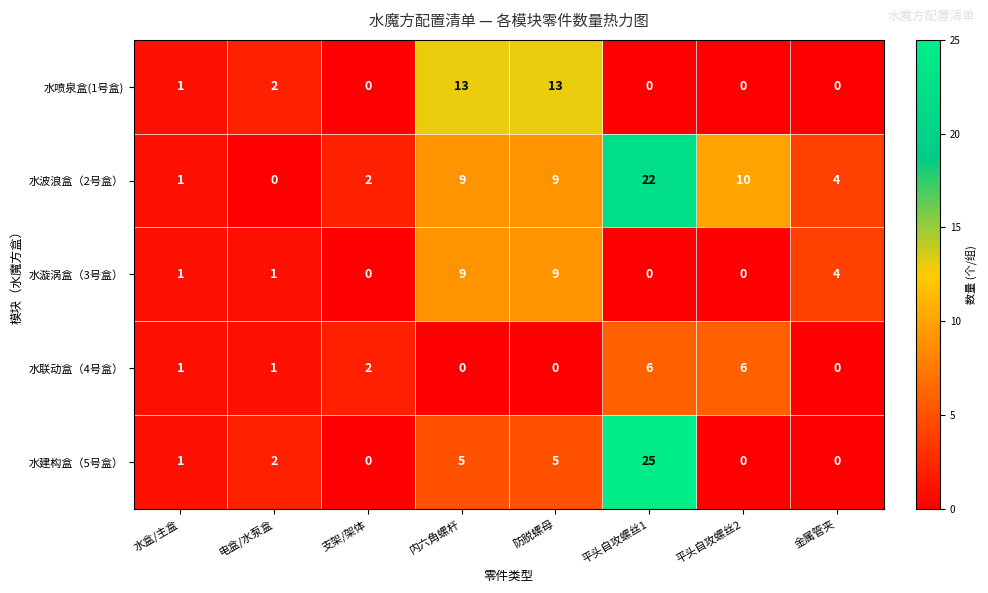

What is the difference between the maximum and second lowest values in the 水波浪盒（2号盒） series?

21